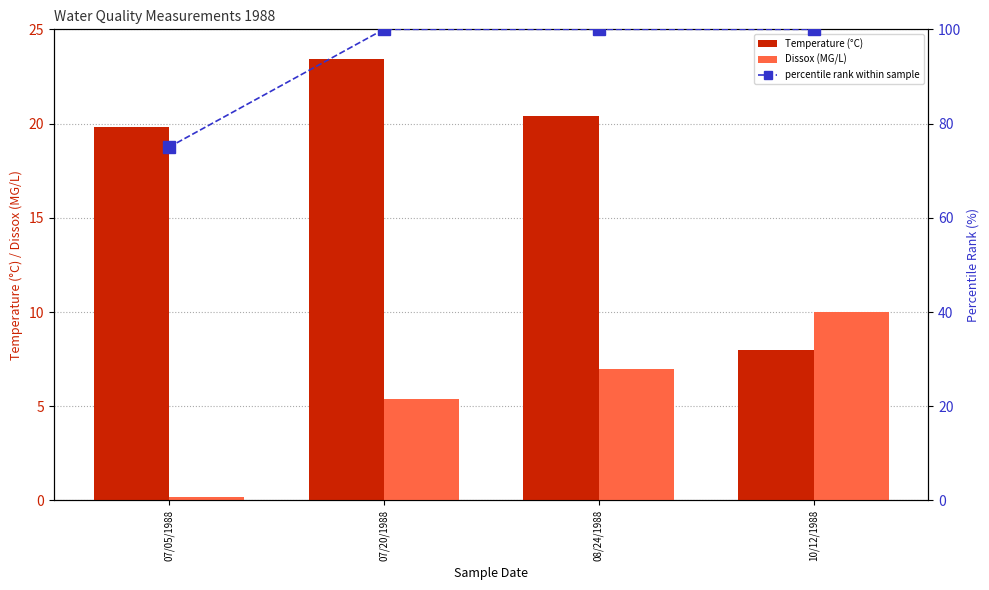

Which category has the highest value across all series?

07/20/1988